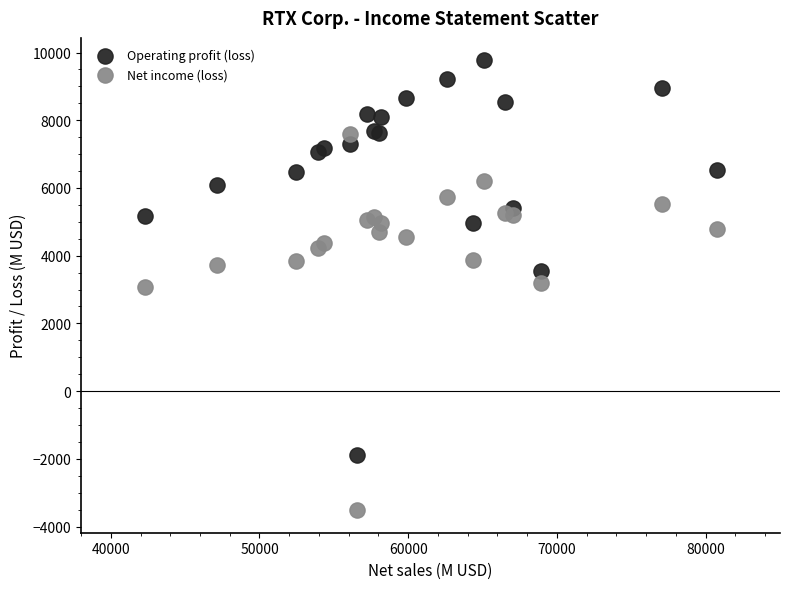

What is the X range (max minus min) for the scatter plot?

38460